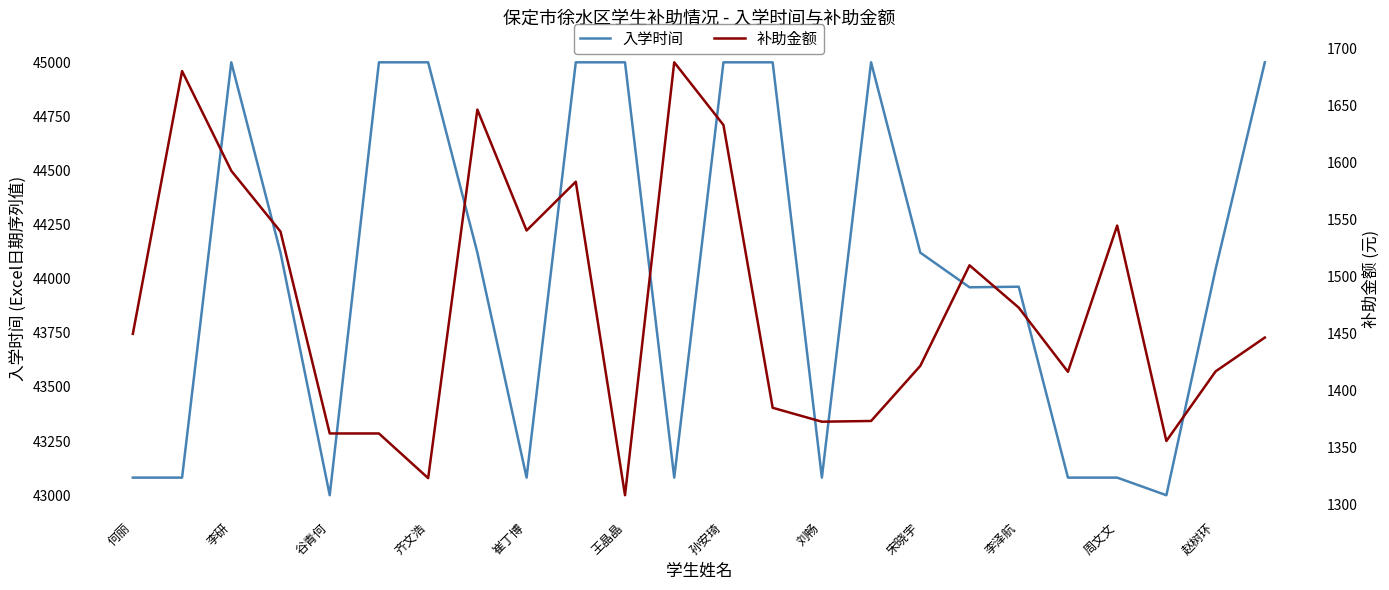

How many interior local peaks does the 入学时间 series have?

3